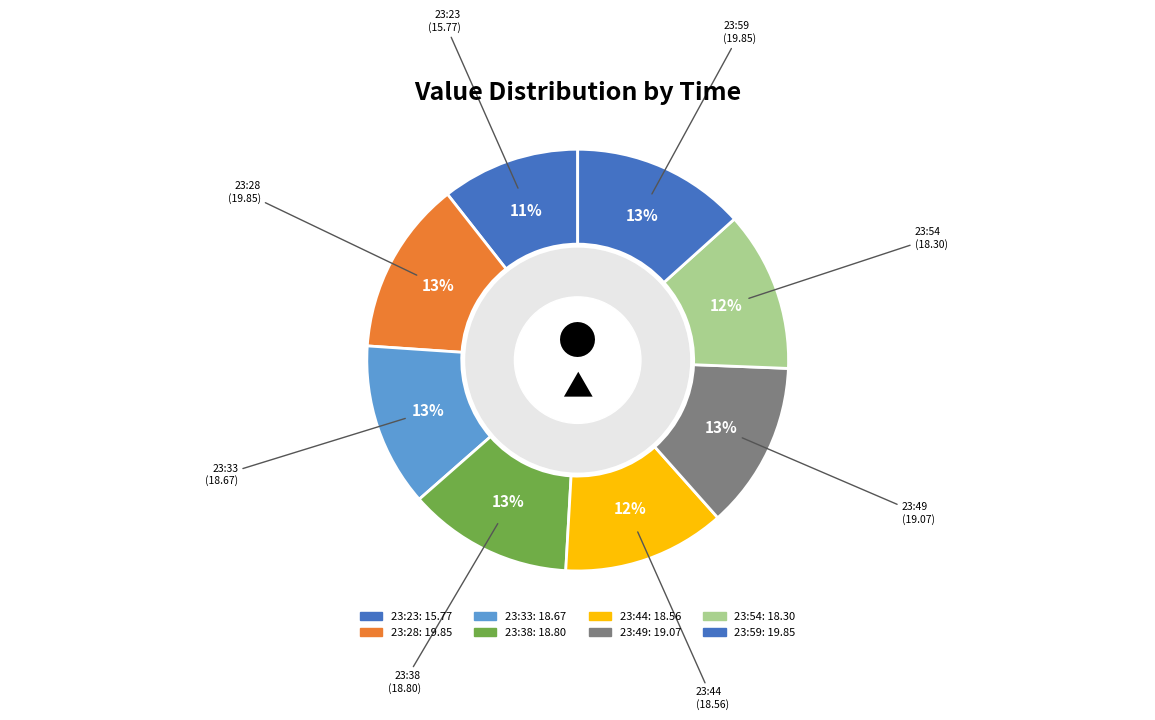

True or false: 23:33 accounts for 2% of the total.

False